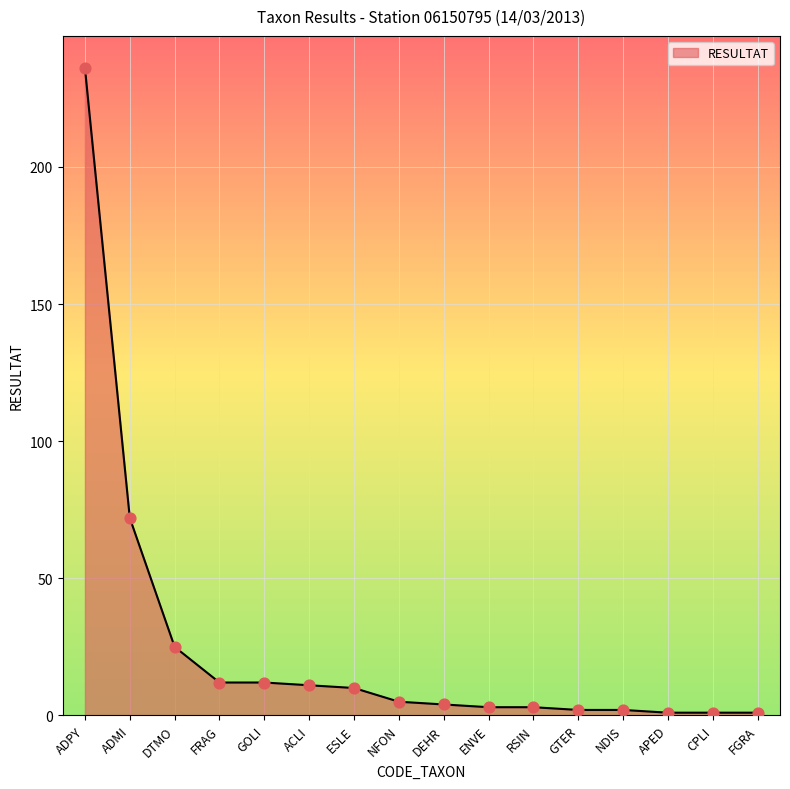

Which has a higher value, CPLI or ADPY?

ADPY